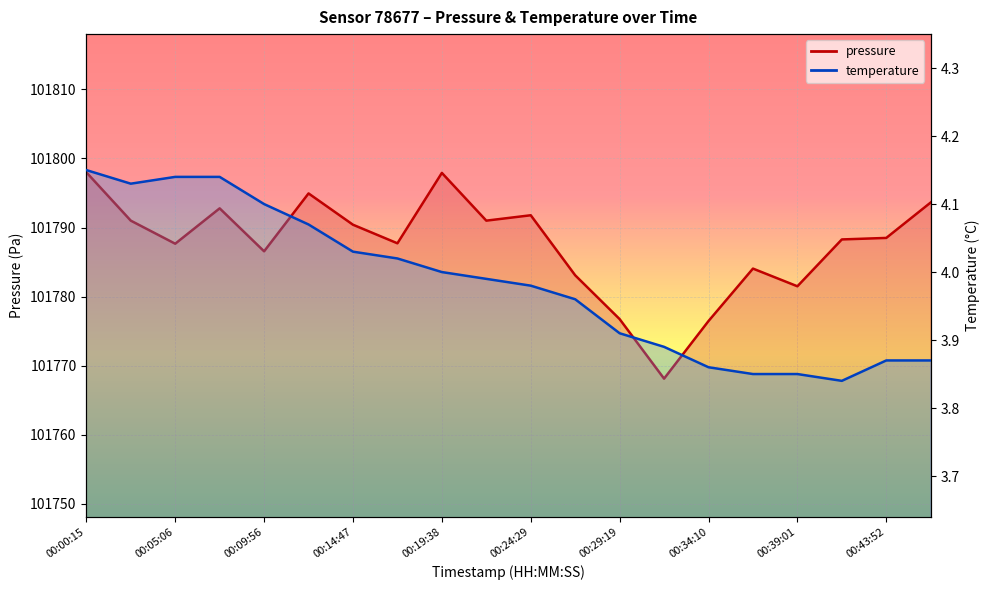

How many values in the pressure series are below 101788?

9